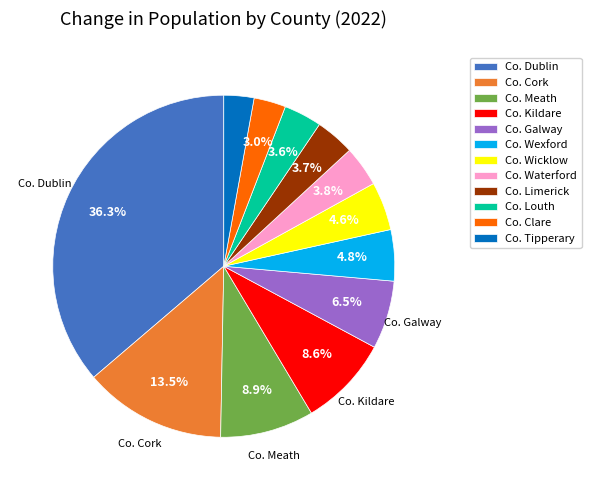

Which has a higher value, Co. Meath or Co. Limerick?

Co. Meath